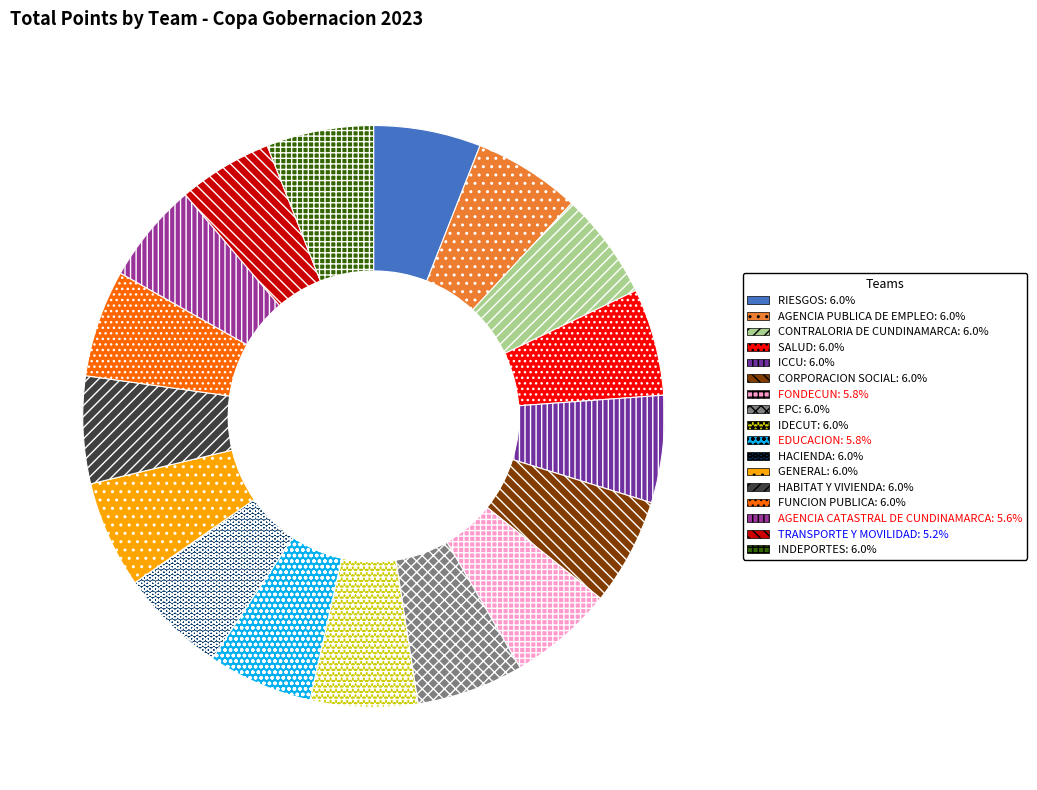

Approximately how many times larger is the value at CORPORACION SOCIAL compared to HACIENDA?

1.0